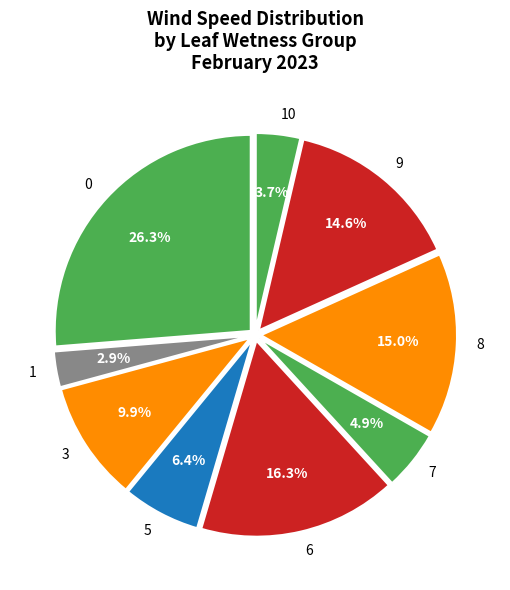

Is 5 the majority of the pie?

No